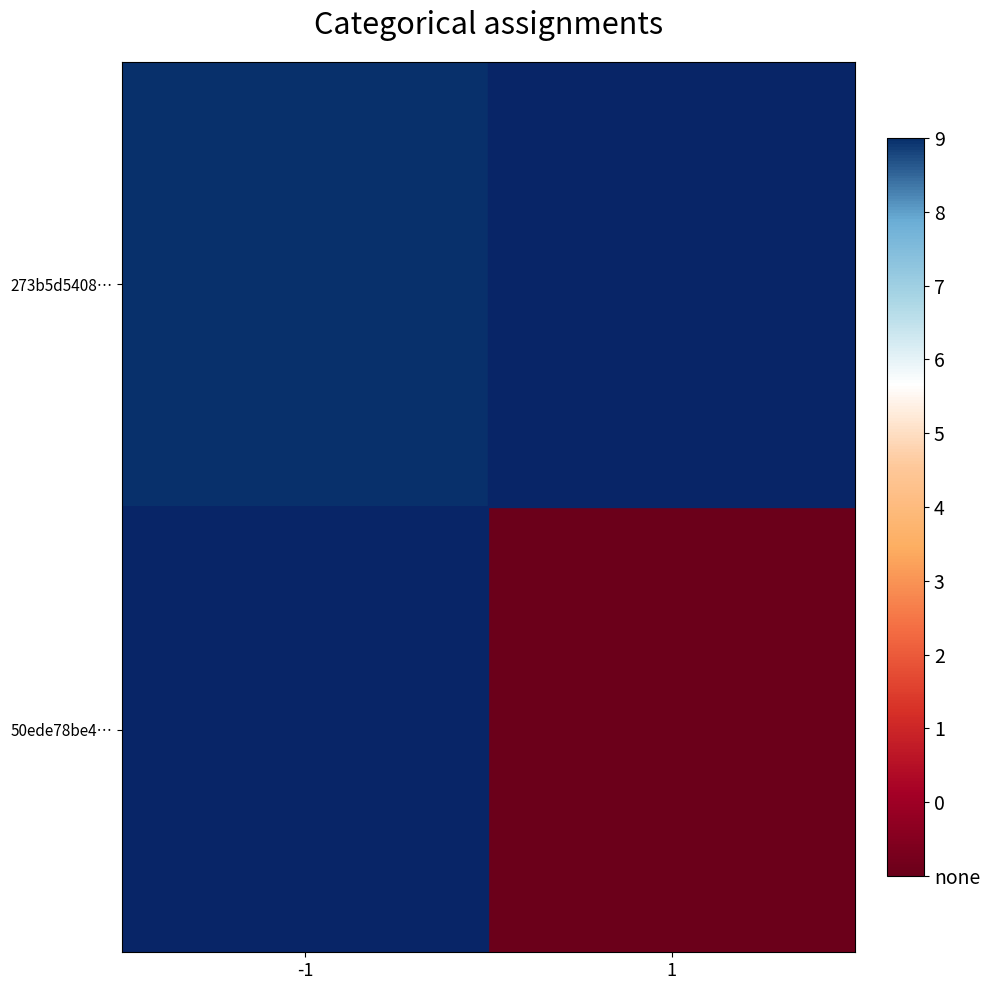

How many positive values does the 50ede78be4… series have?

1